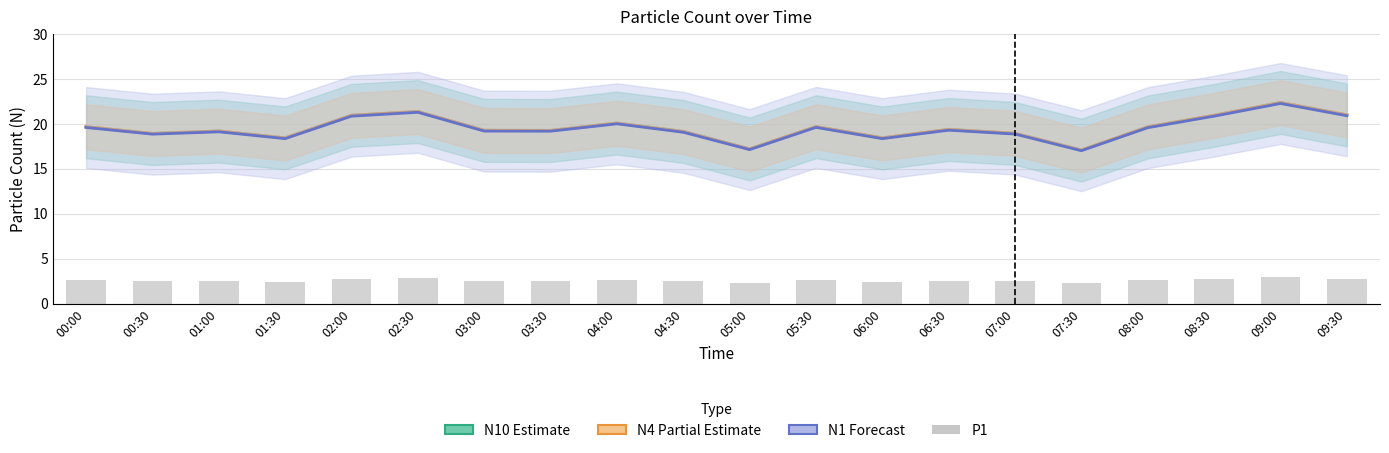

What is the label of the 6th bar from the right?

07:00